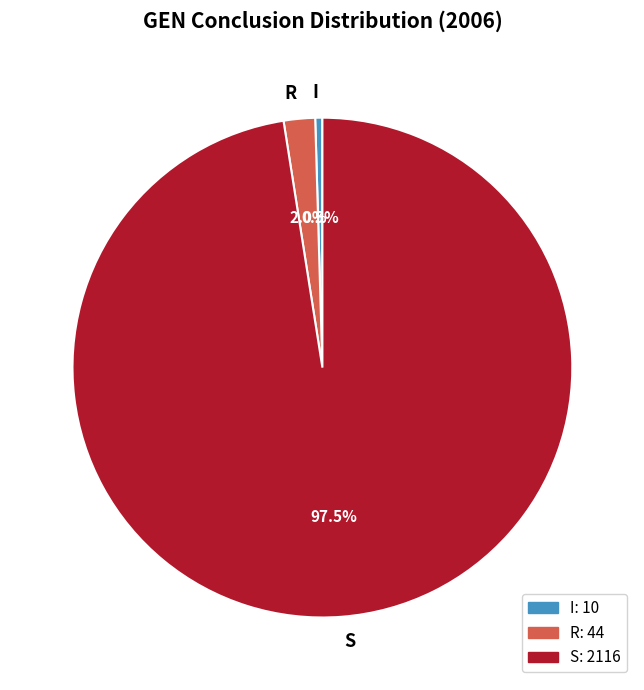

Which category has the smallest portion of the pie?

I